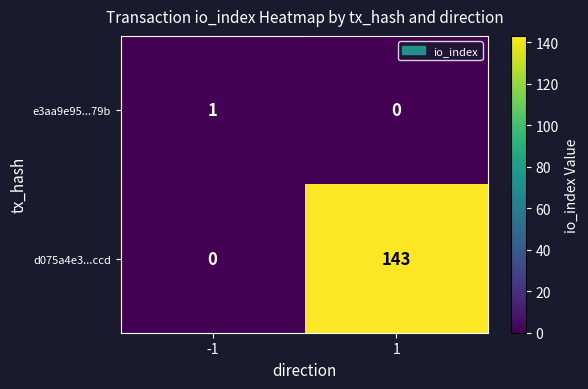

What is the difference between the d075a4e3...ccd values at -1 and 1?

143